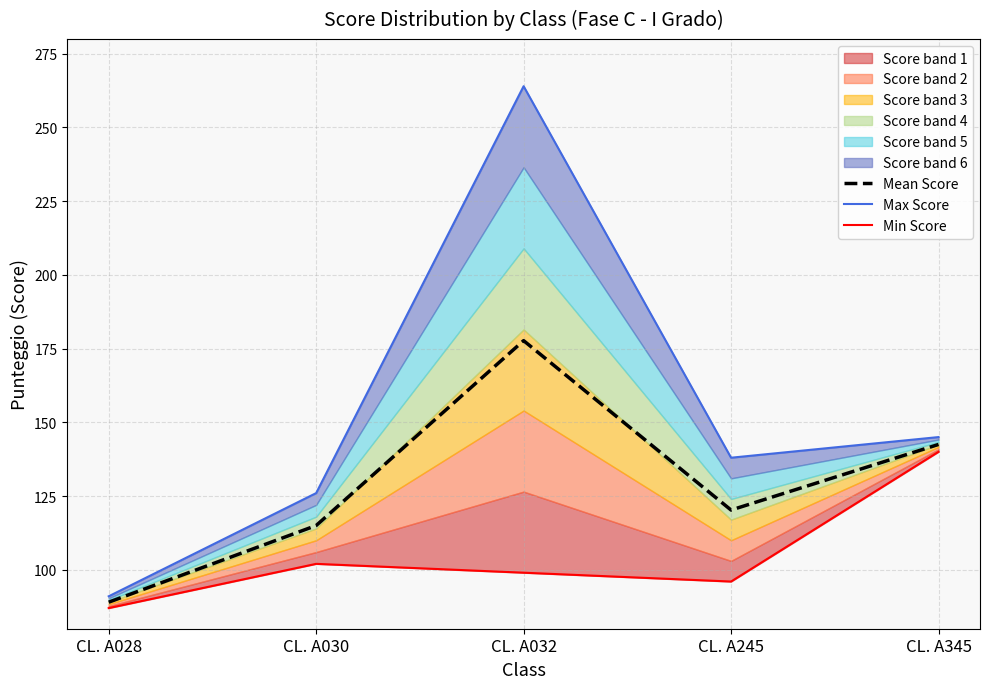

What is the average value of the Mean Score series?

128.9